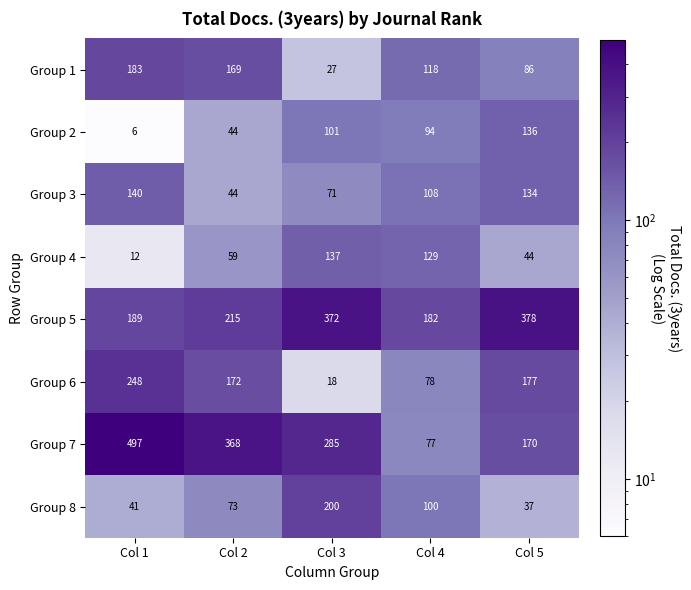

How many series are shown in this chart?

8